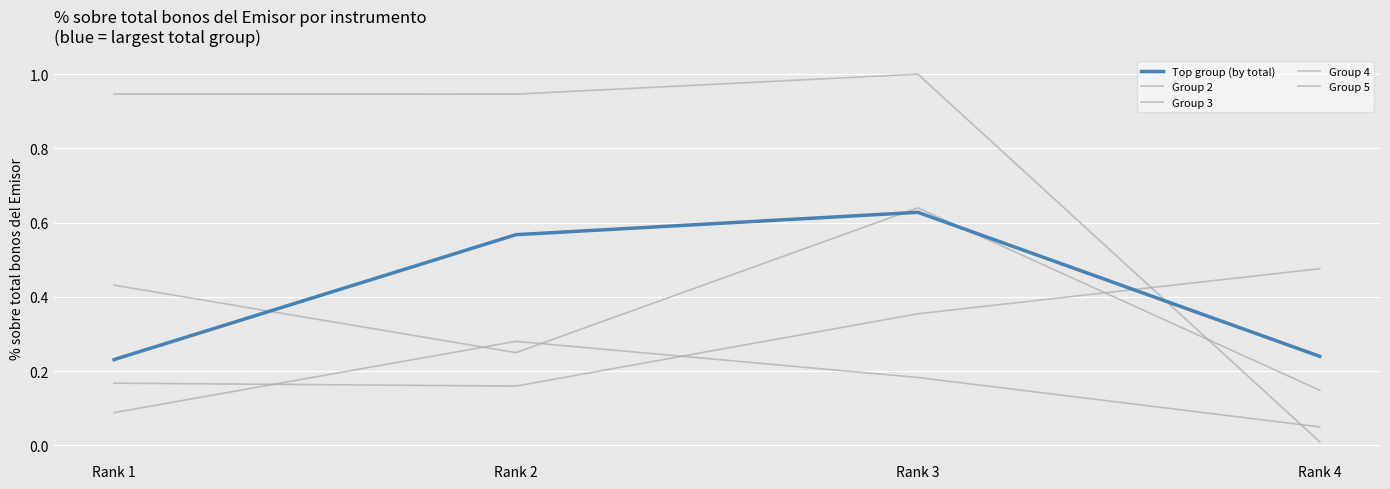

Which category has the highest value across all series?

Rank 3